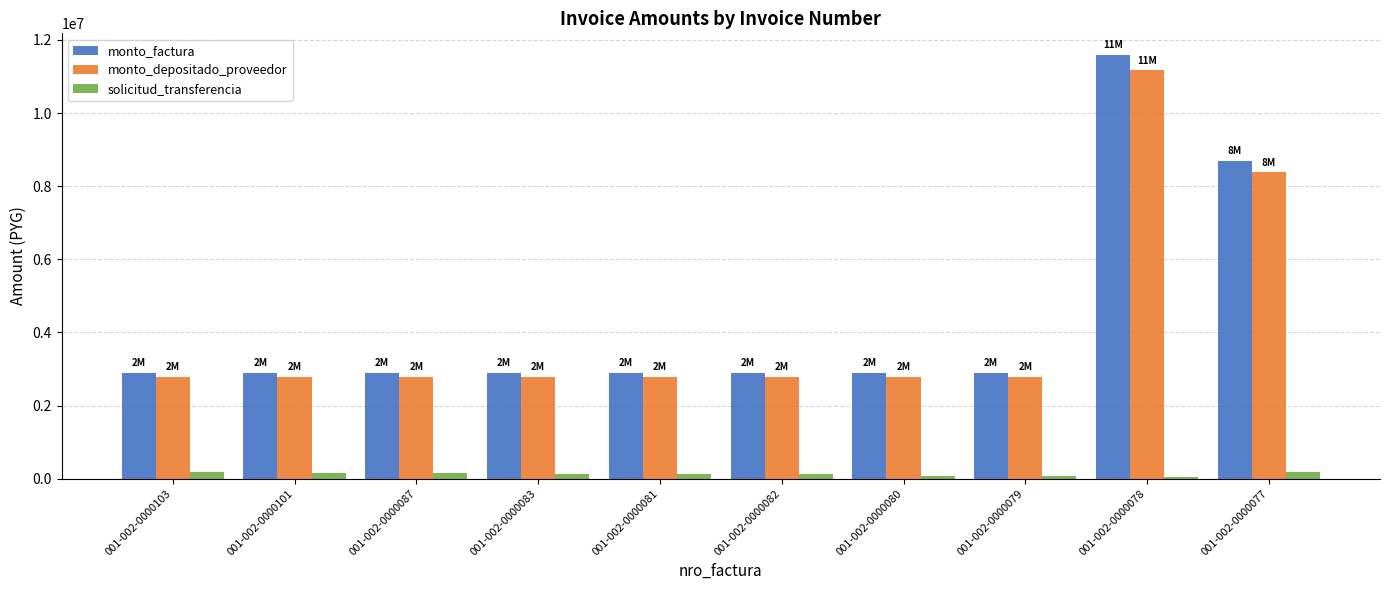

How many bars are there in each group?

3